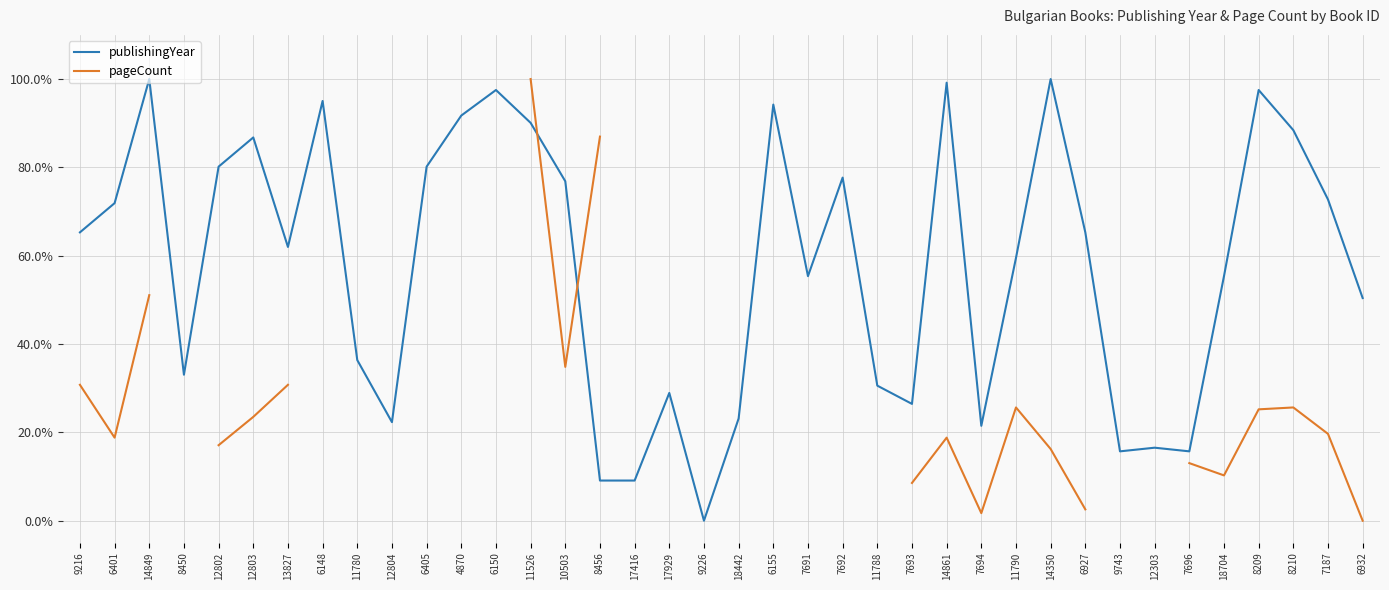

Is this an area chart (filled region under the line)?

No